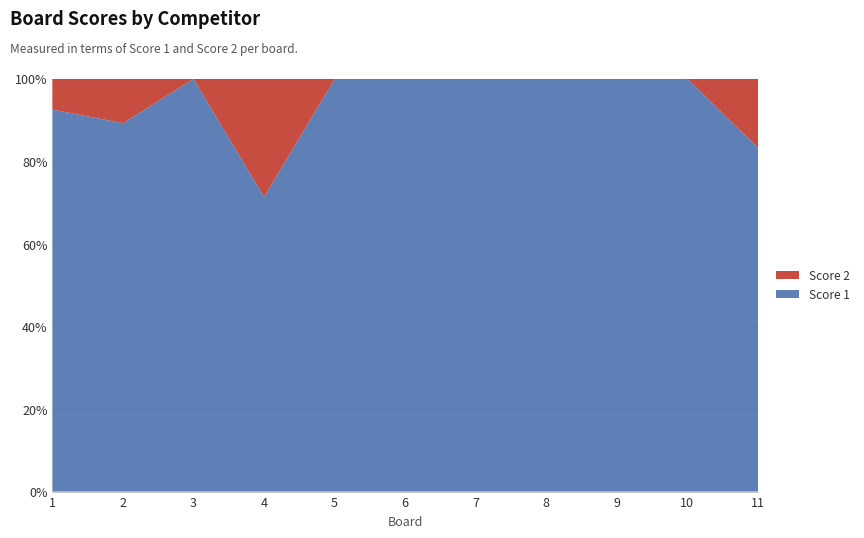

Reading left to right, list all the values displayed in this chart.

Score 1: 1=25	2=25	3=25	4=25	5=25	6=25	7=24	8=25	9=25	10=25	11=25
Score 2: 1=2	2=3	3=0	4=10	5=0	6=0	7=0	8=0	9=0	10=0	11=5